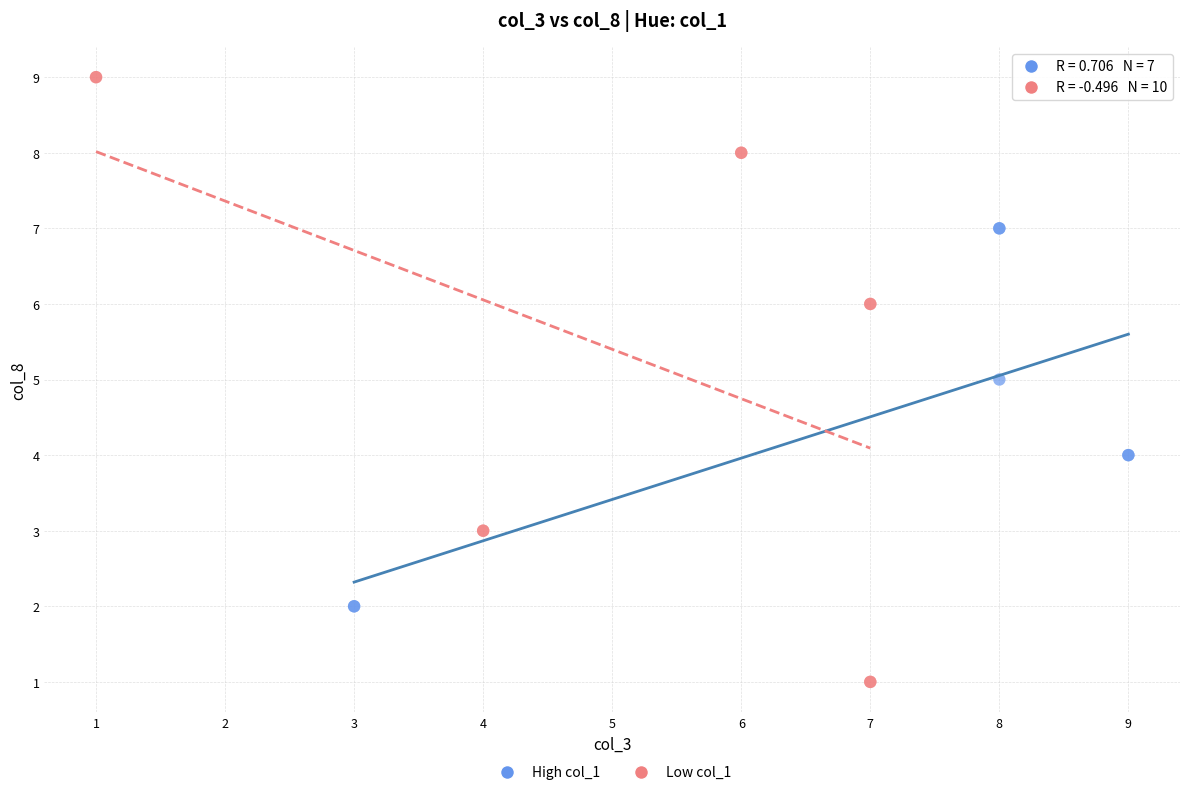

Which series contains the lowest Y value?

Low col_1